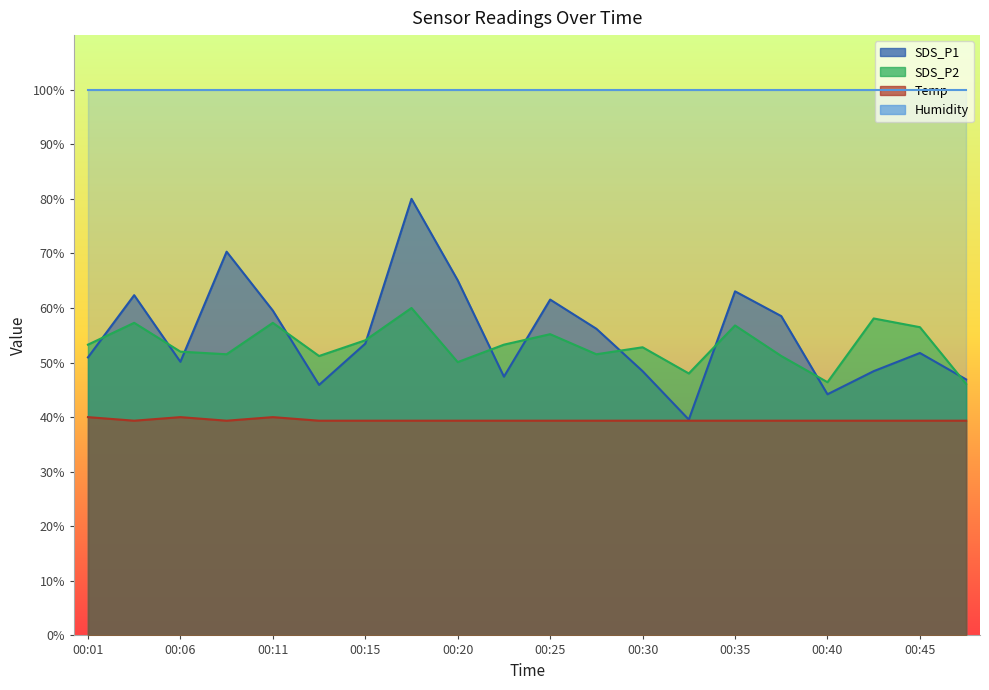

Which category has the lowest value in the SDS_P1 series?

00:32